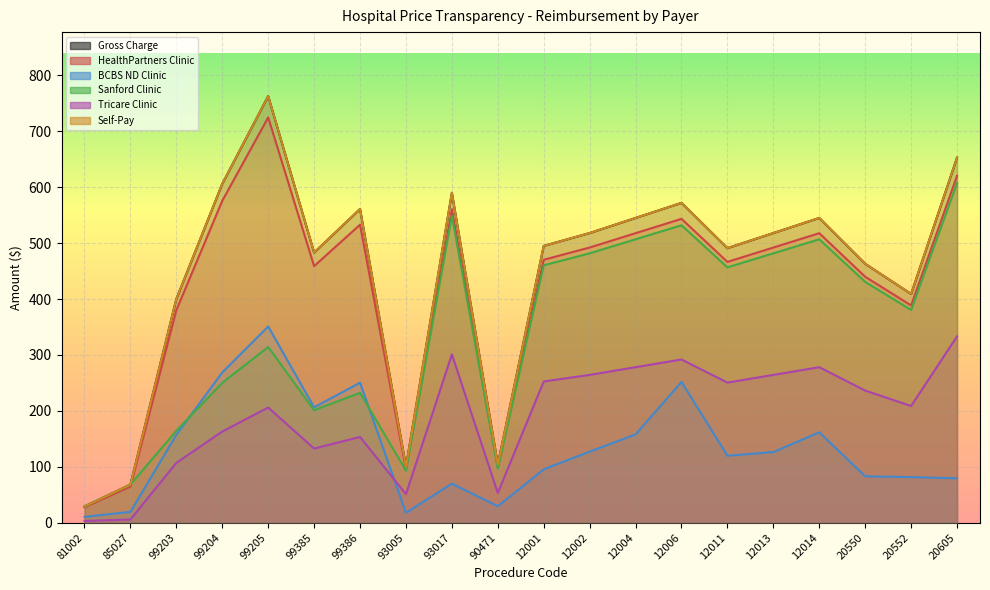

What value does the Self-Pay series have at 90471?

104.0